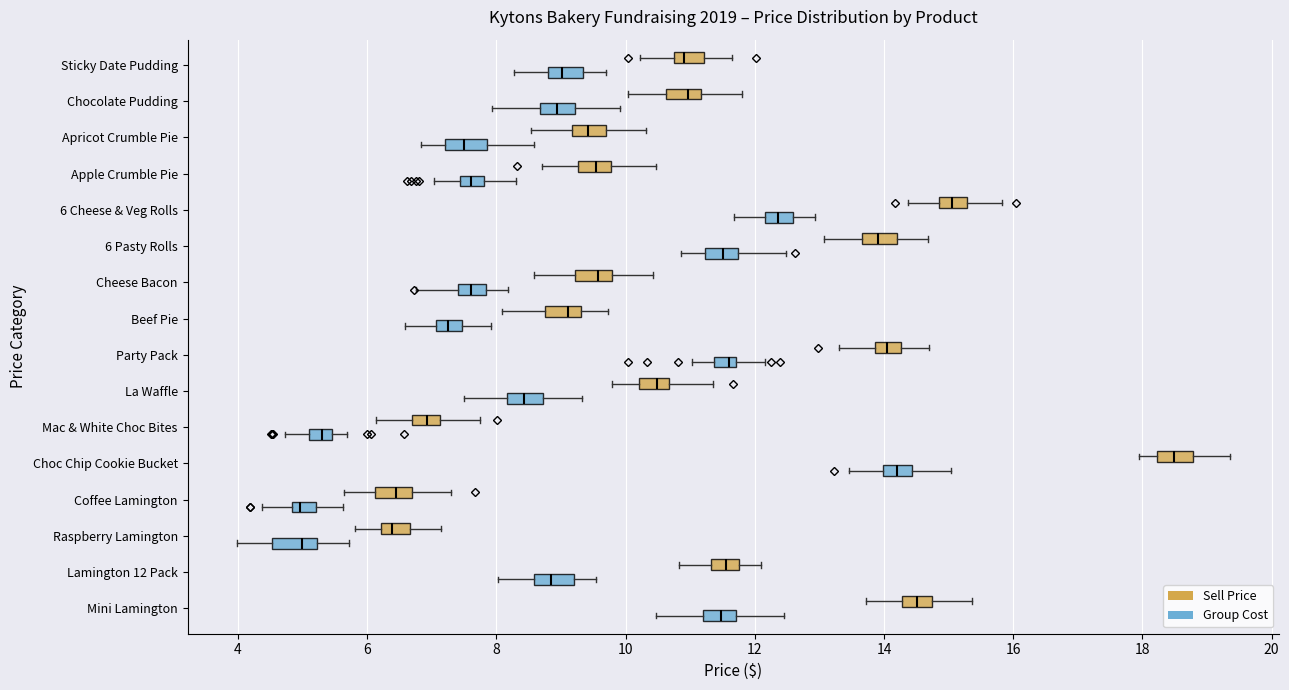

Where does the right whisker of the box for Party Pack (Group Cost) end on the x-axis? The values are not printed on the chart, so give them approximately, as read against the axis.

12.2